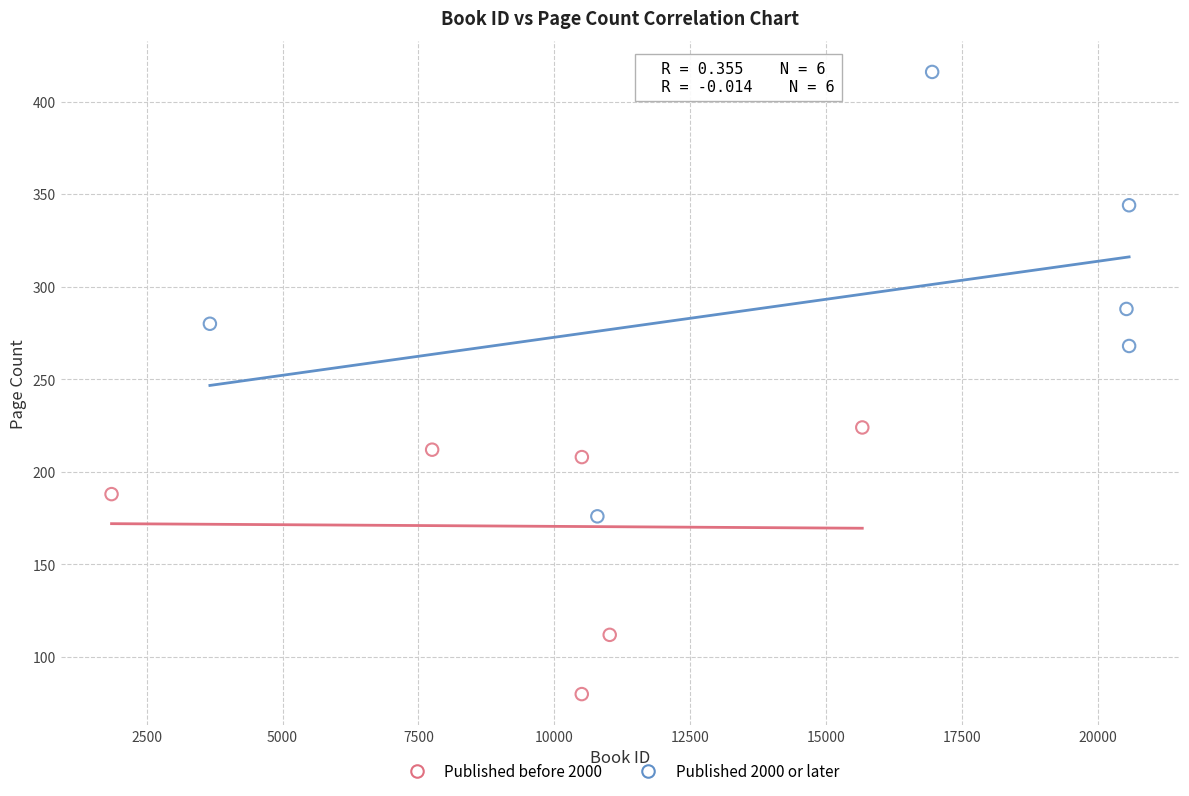

Which series has the largest Y range (max minus min)?

Published 2000 or later